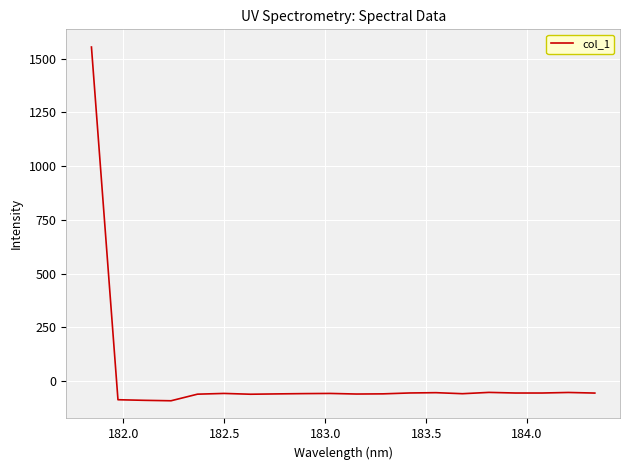

What is the difference between the maximum and minimum values?

1646.1